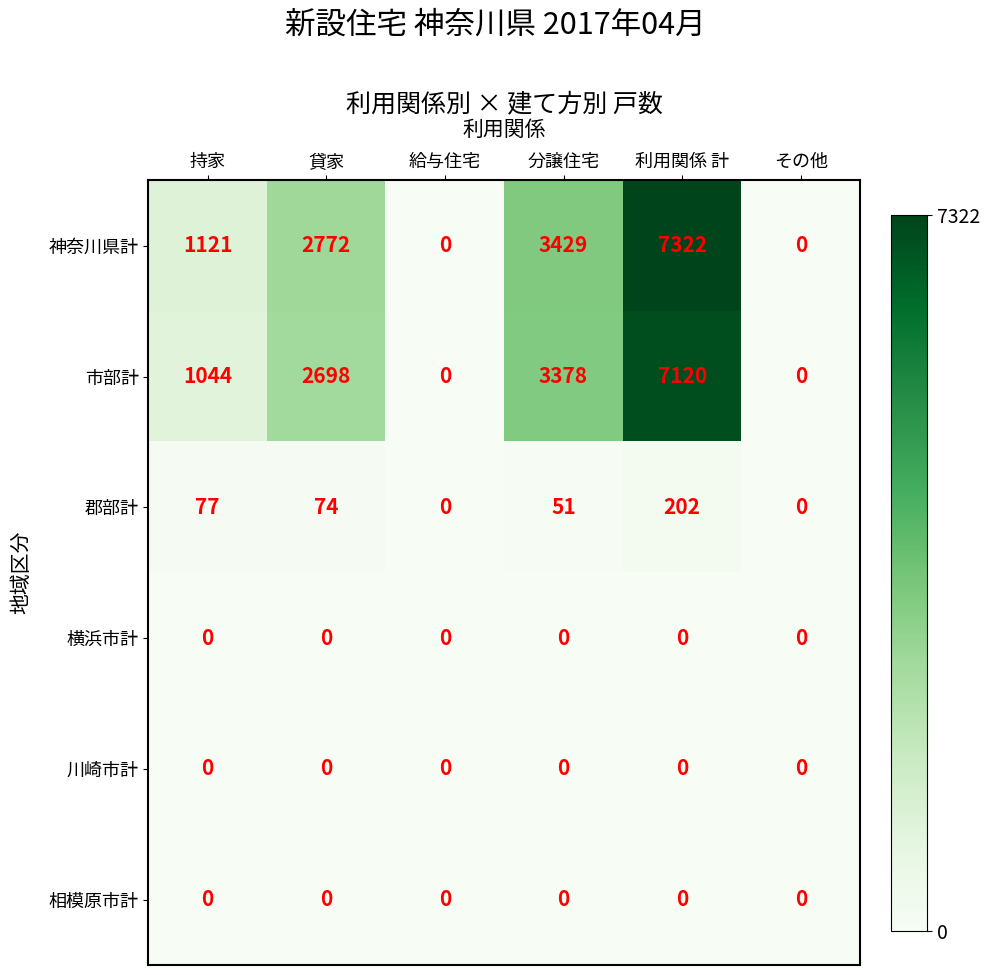

What is the highest value of the 神奈川県計 series?

7322